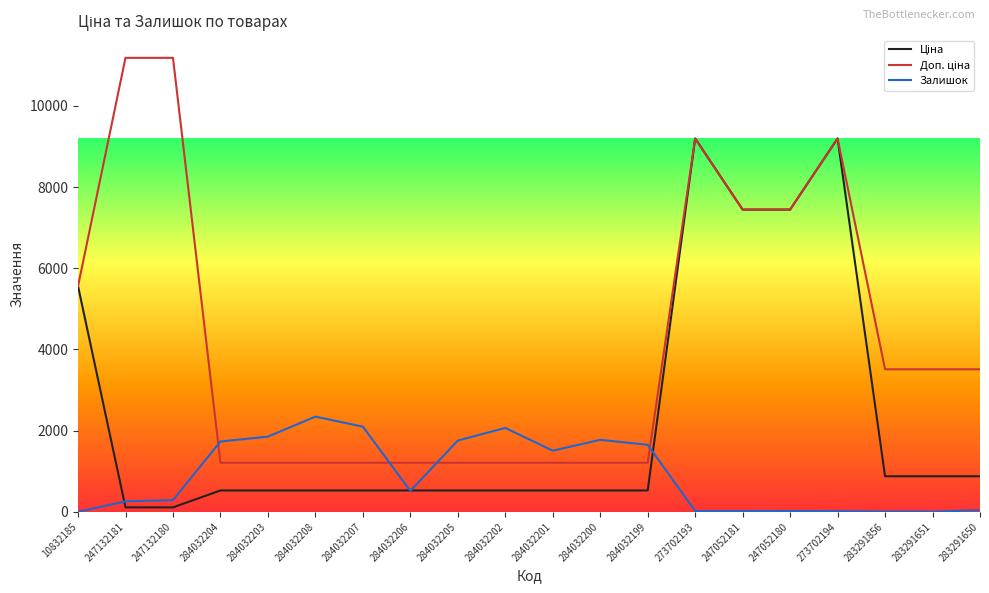

Is this an area chart (filled region under the line)?

No